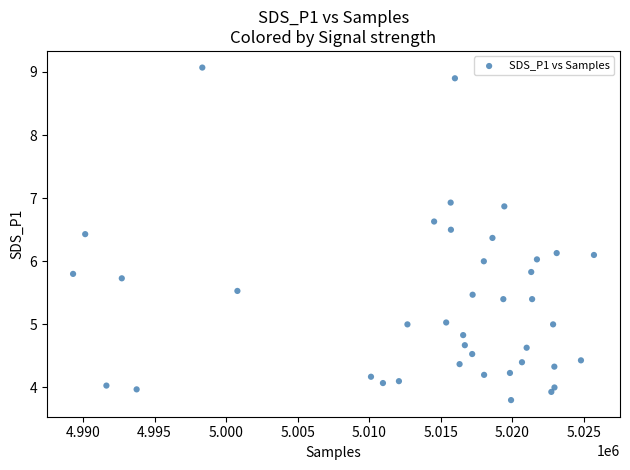

What is the range of Y values (max minus min)?

5.3